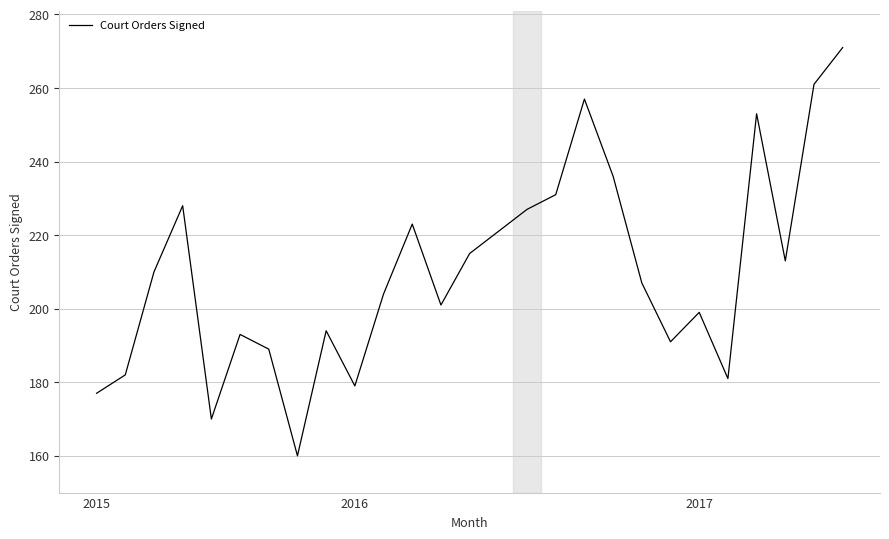

What is the difference between the maximum and minimum values?

111